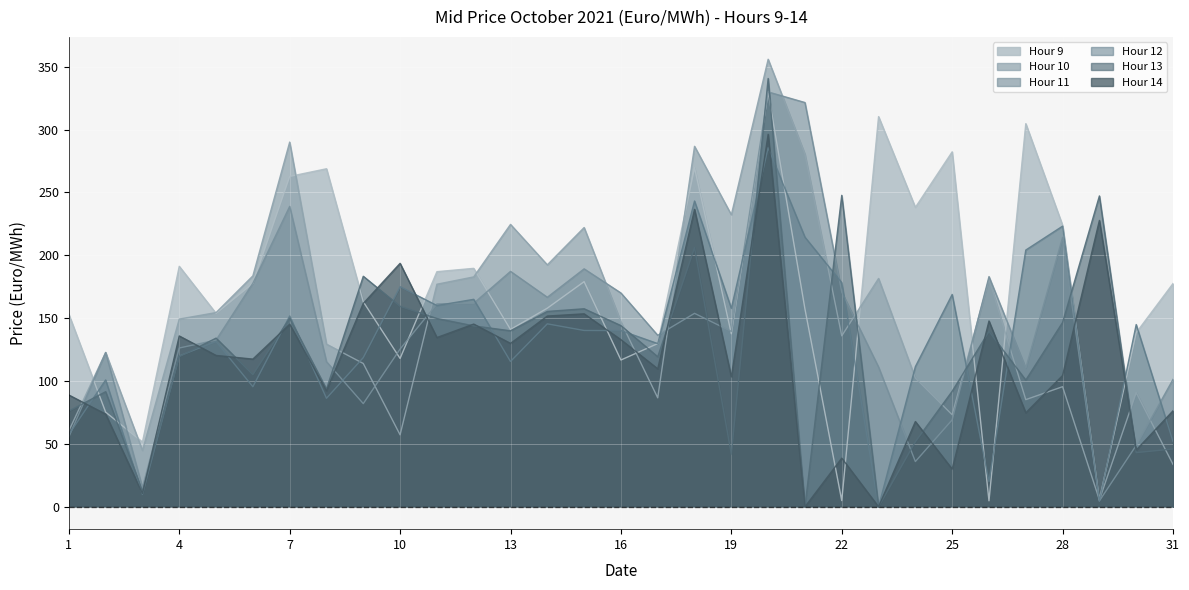

The value of Hour 14 at 16 is 132.9. True or false?

True